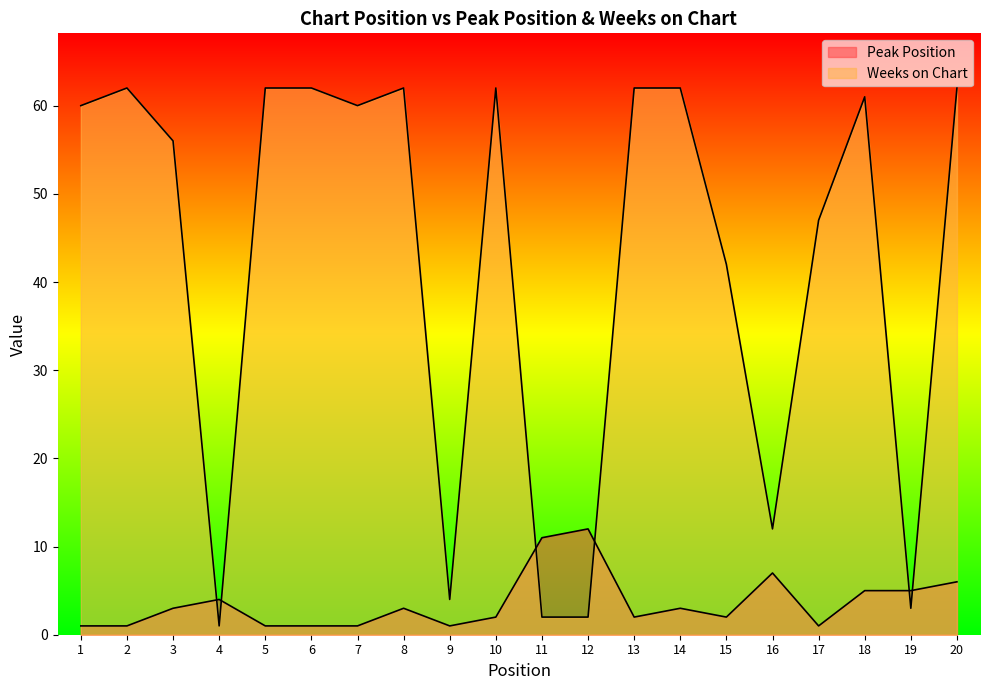

What is the value of the Weeks on Chart point at the 5th from the left?

62